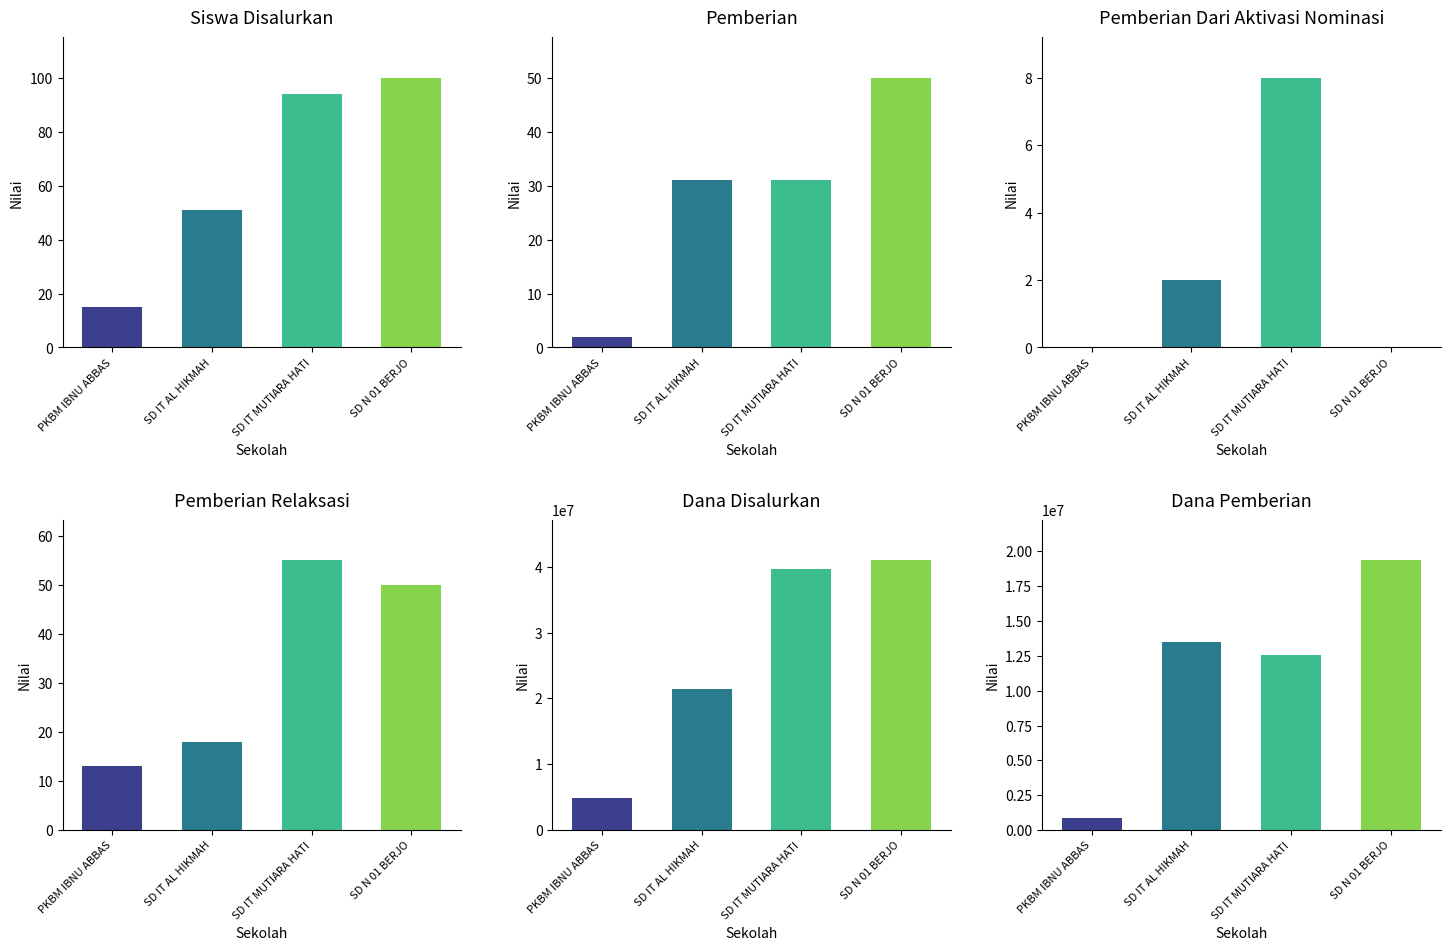

Does the chart contain stacked bars?

No